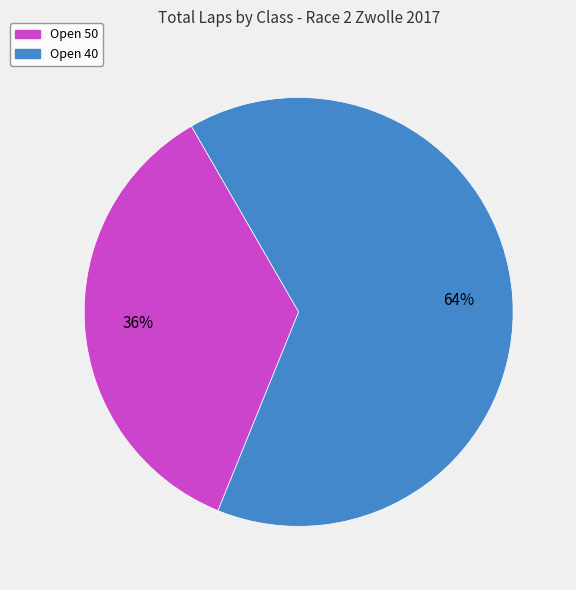

To the nearest percent, what is the average slice percentage?

50%